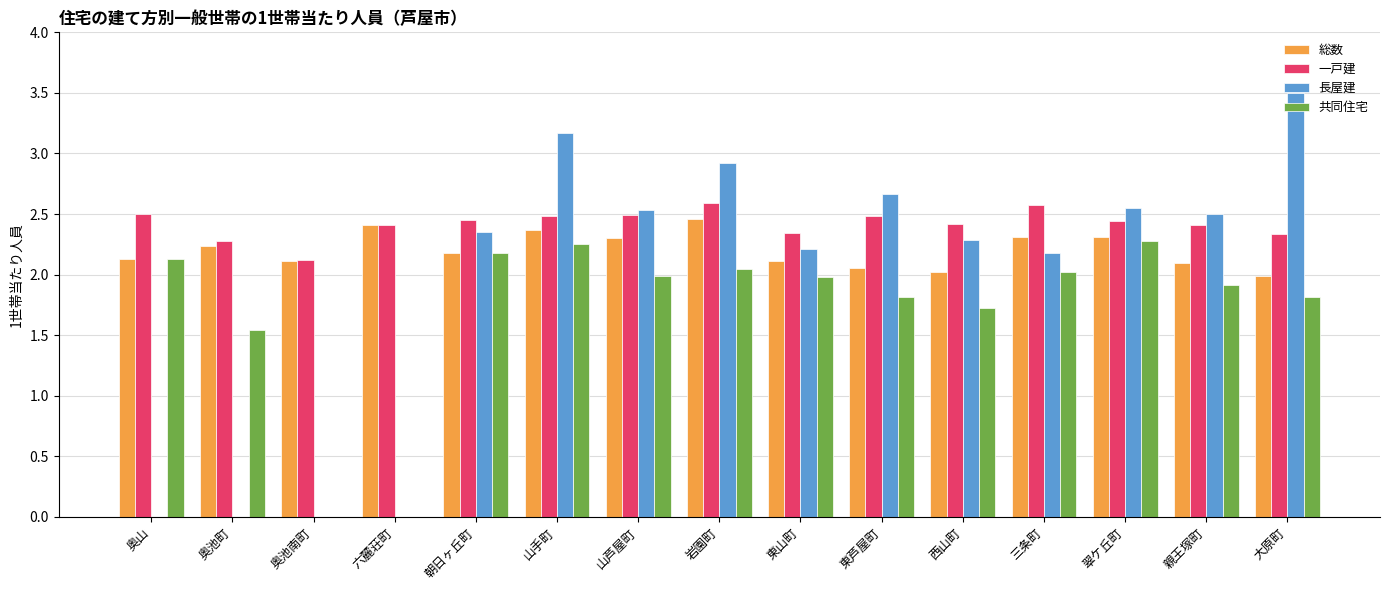

At which label does 長屋建 reach its peak?

大原町